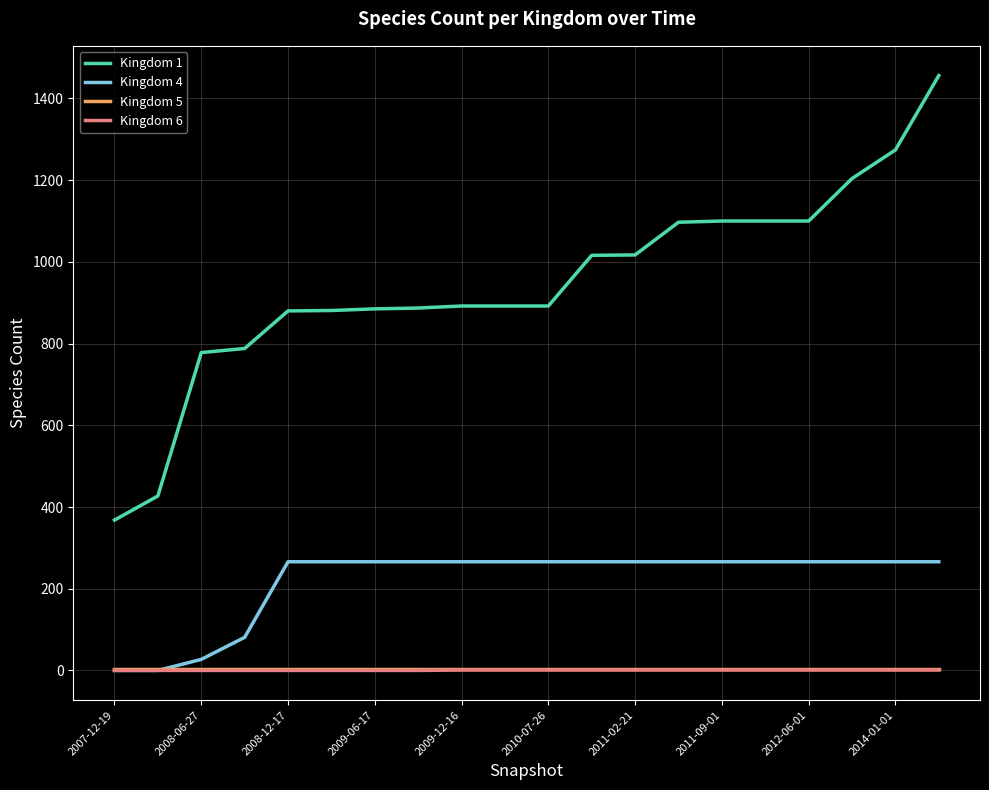

True or false: Kingdom 6 and Kingdom 5 intersect in this chart.

False